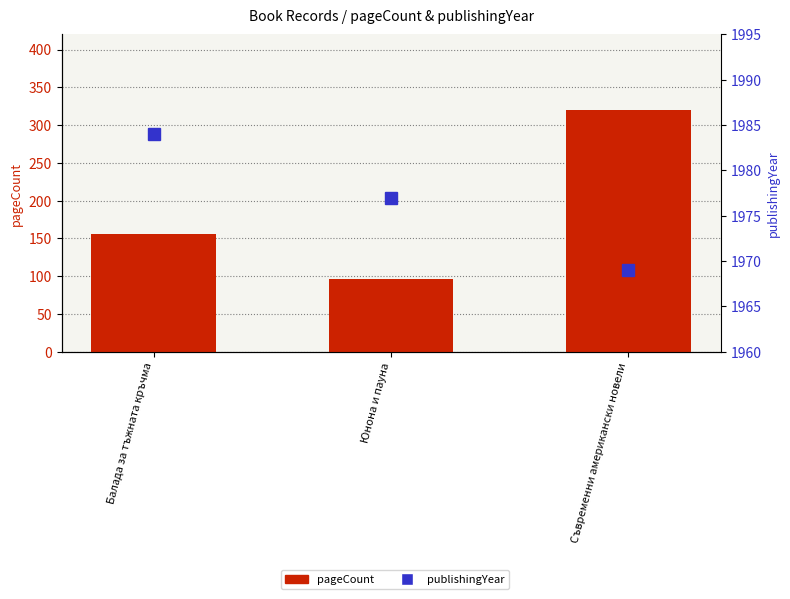

What is the difference between the maximum and minimum values in the publishingYear series?

15